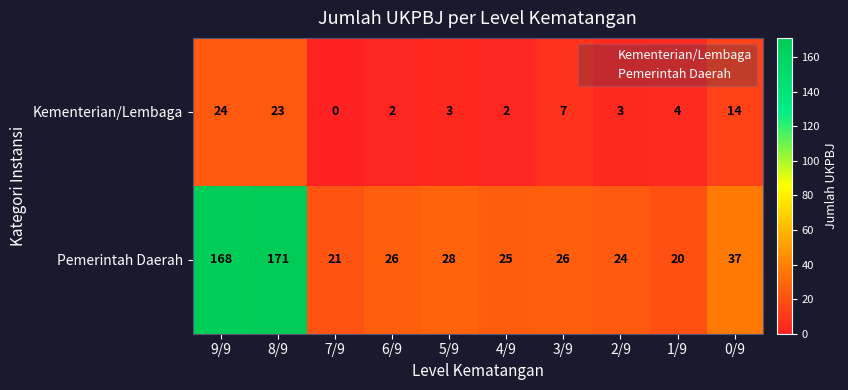

What value does the Pemerintah Daerah series have at 7/9, to the nearest 5?

20